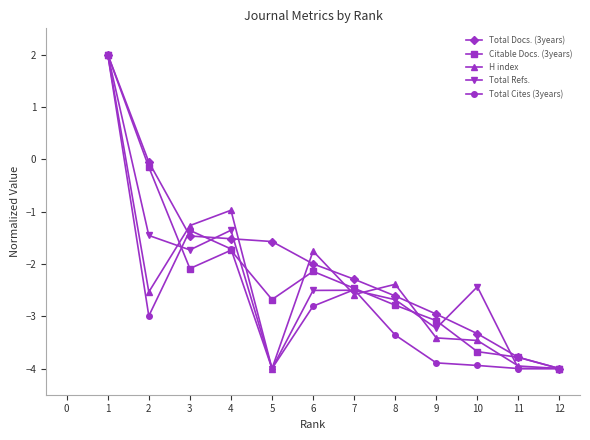

What is the greatest value displayed?

2.0